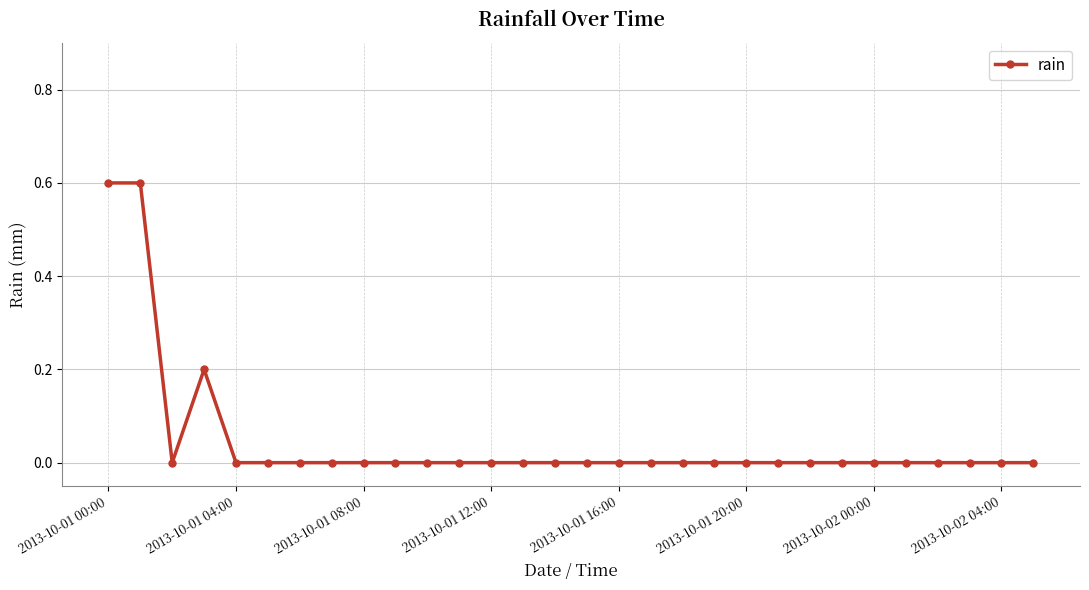

Reading left to right, list all the values displayed in this chart.

0.6	0.6	0.0	0.2	0.0	0.0	0.0	0.0	0.0	0.0	0.0	0.0	0.0	0.0	0.0	0.0	0.0	0.0	0.0	0.0	0.0	0.0	0.0	0.0	0.0	0.0	0.0	0.0	0.0	0.0